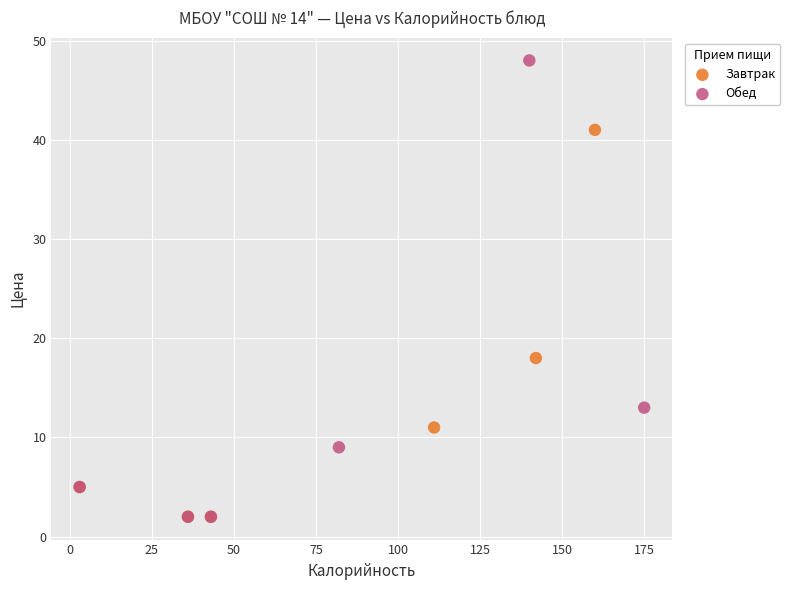

Which series reaches the maximum Y coordinate?

Обед